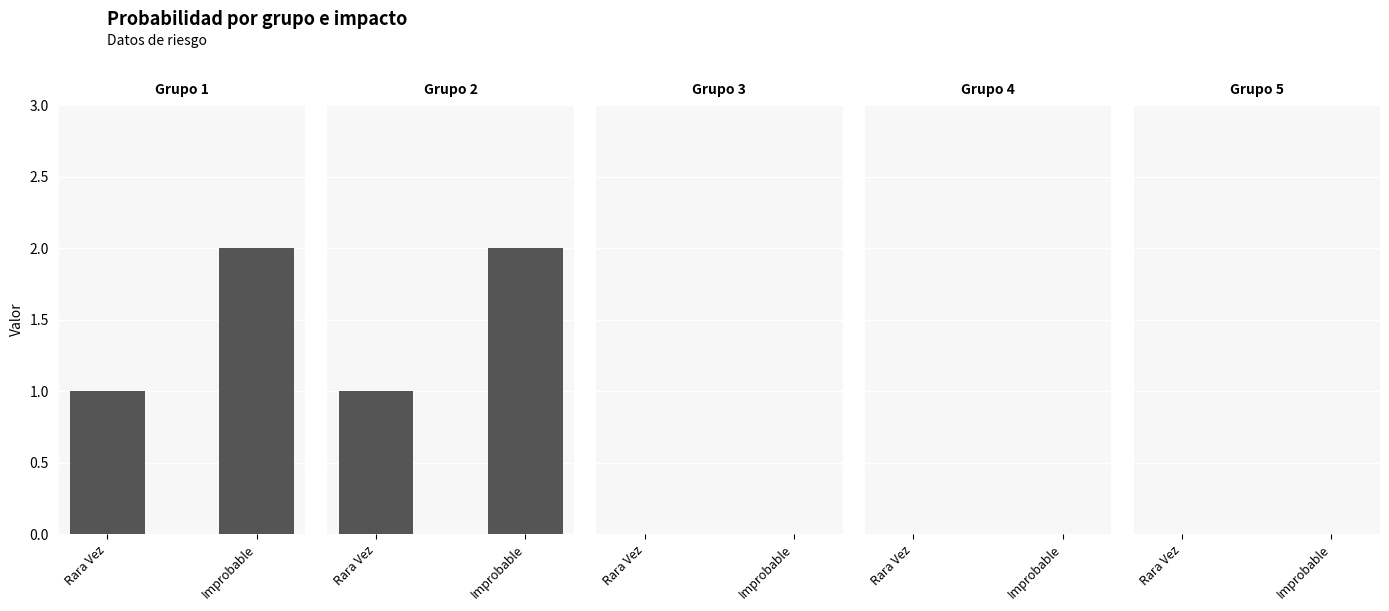

Reading left to right, extract all data points from this chart.

Grupo 1: 1	2
Grupo 2: 1	2
Grupo 3: 0	0
Grupo 4: 0	0
Grupo 5: 0	0